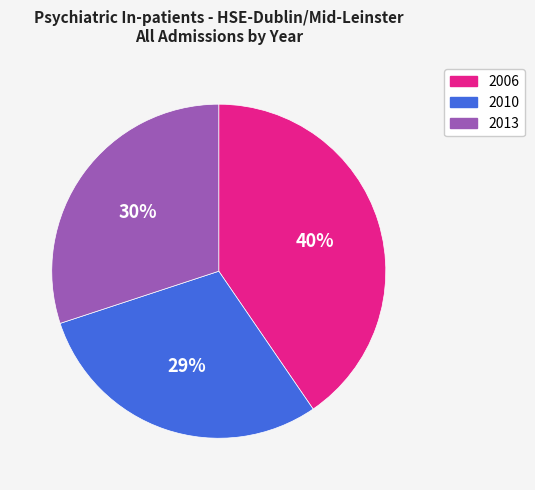

Which slice is the largest?

2006